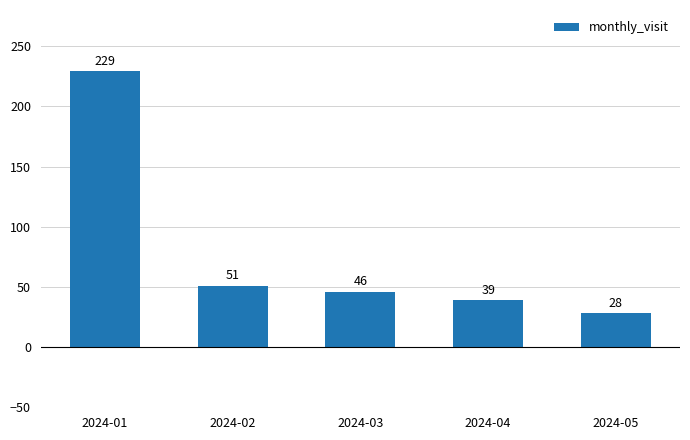

What is the value of the 1st bar from the left?

229